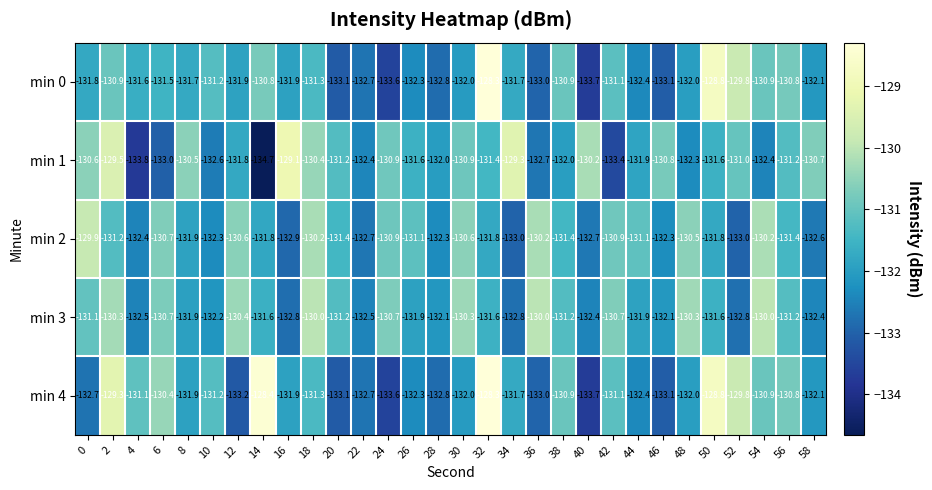

What is the spread (max minus min) of values at 0?

2.8